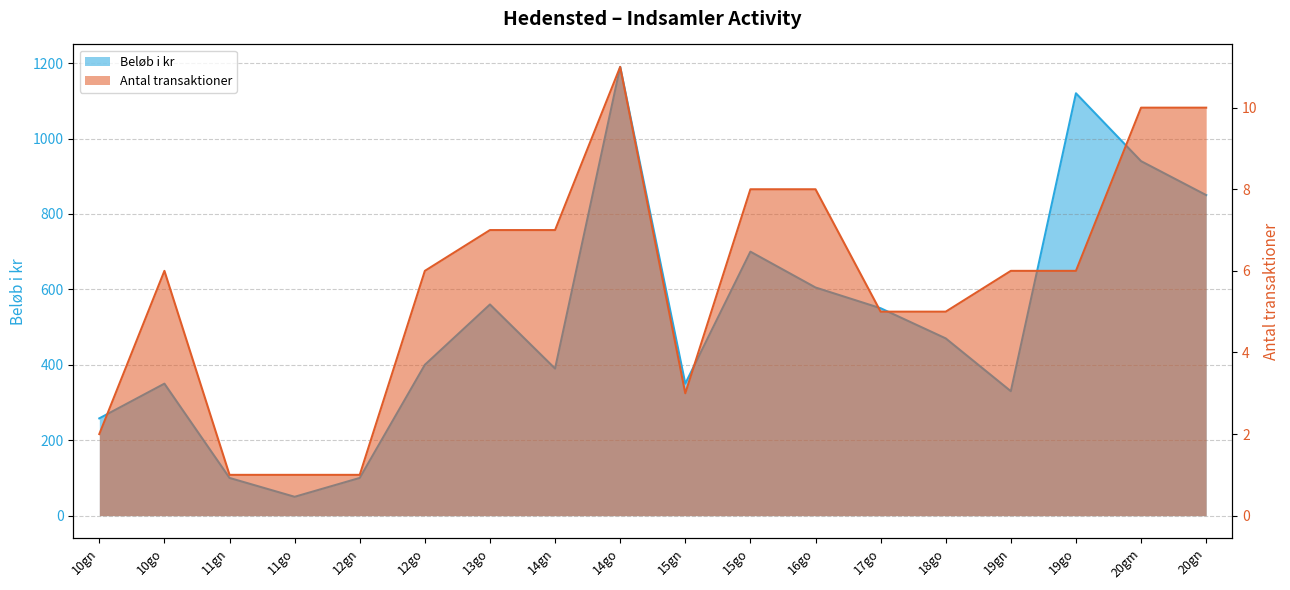

List the labels in order of Beløb i kr value, smallest first.

11go, 11gn, 12gn, 10gn, 19gn, 10go, 15gn, 14gn, 12go, 18go, 17go, 13go, 16go, 15go, 20gn, 20gm, 19go, 14go